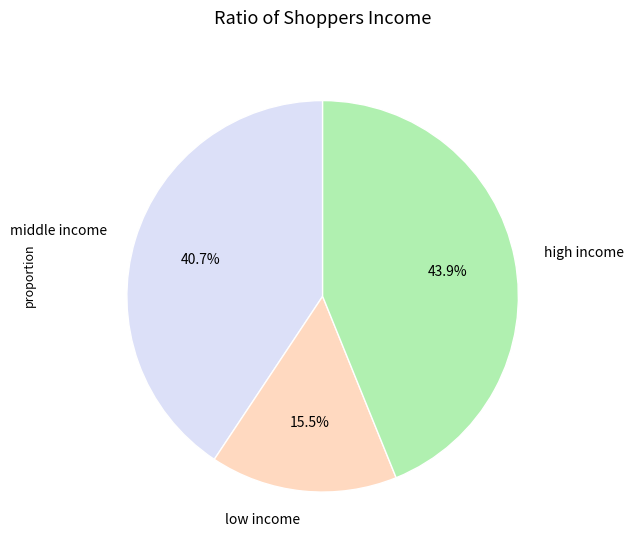

Rank the categories by value from lowest to highest.

low income, middle income, high income